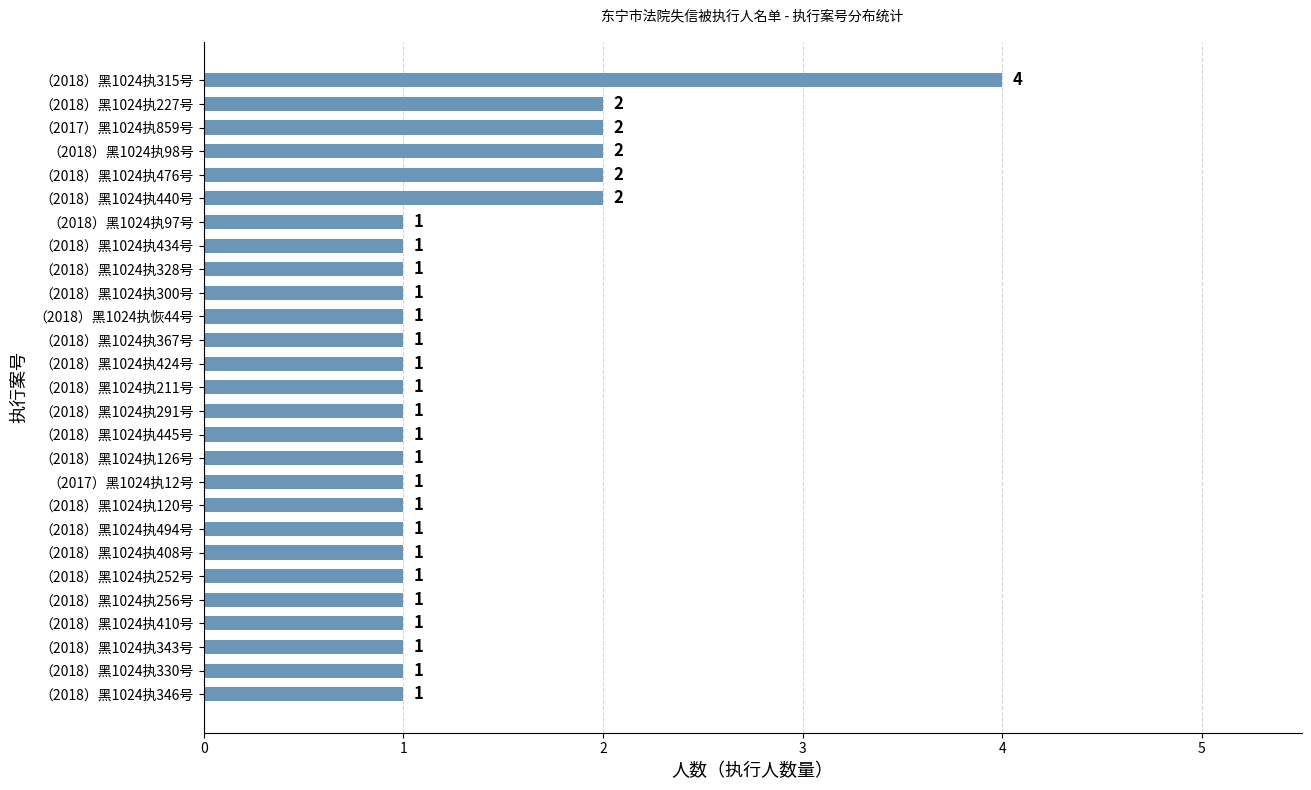

What is the greatest value displayed?

4